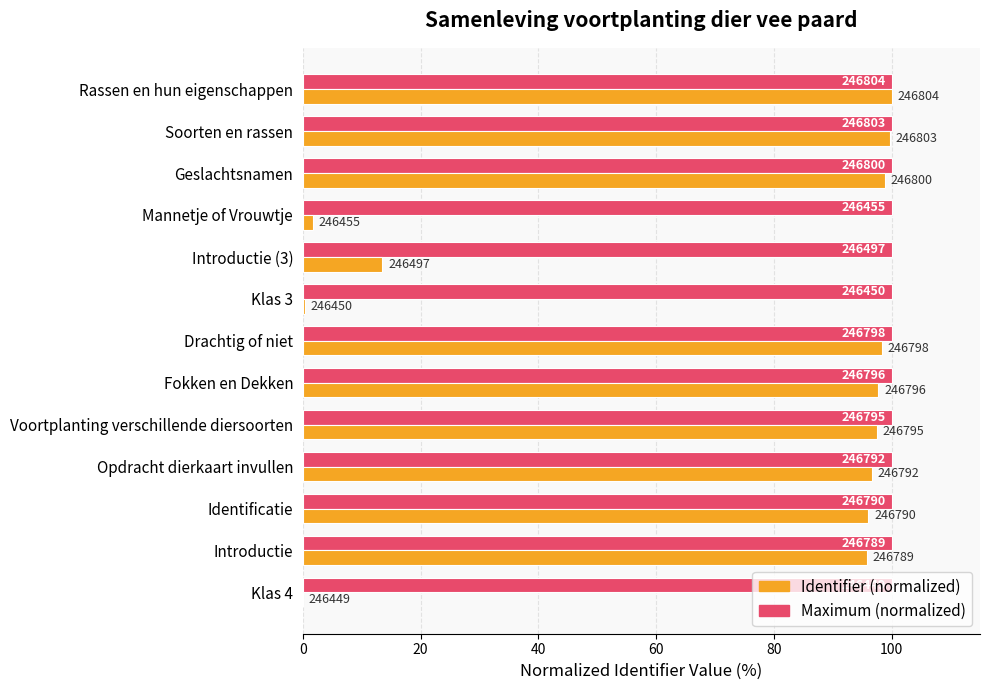

What are all the series names shown in the legend?

Identifier (normalized), Maximum (normalized)